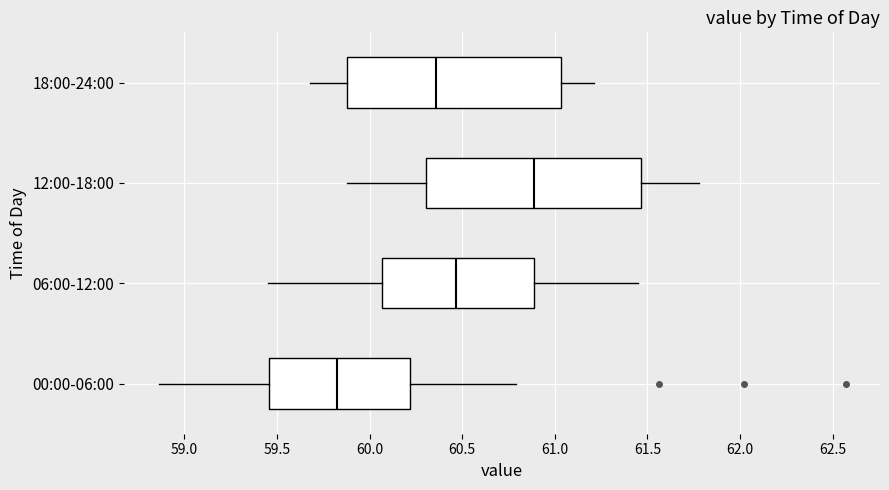

Reading bottom to top, read every box against the x-axis: the position of its median line, the range the box covers, and the ends of its whiskers. The values are not printed on the chart, so give them approximately, as read against the axis.

00:00-06:00: median 59.85, box 59.45 to 60.20, whiskers 58.85 to 60.80
06:00-12:00: median 60.45, box 60.05 to 60.90, whiskers 59.45 to 61.45
12:00-18:00: median 60.90, box 60.30 to 61.45, whiskers 59.90 to 61.80
18:00-24:00: median 60.35, box 59.90 to 61.05, whiskers 59.70 to 61.20